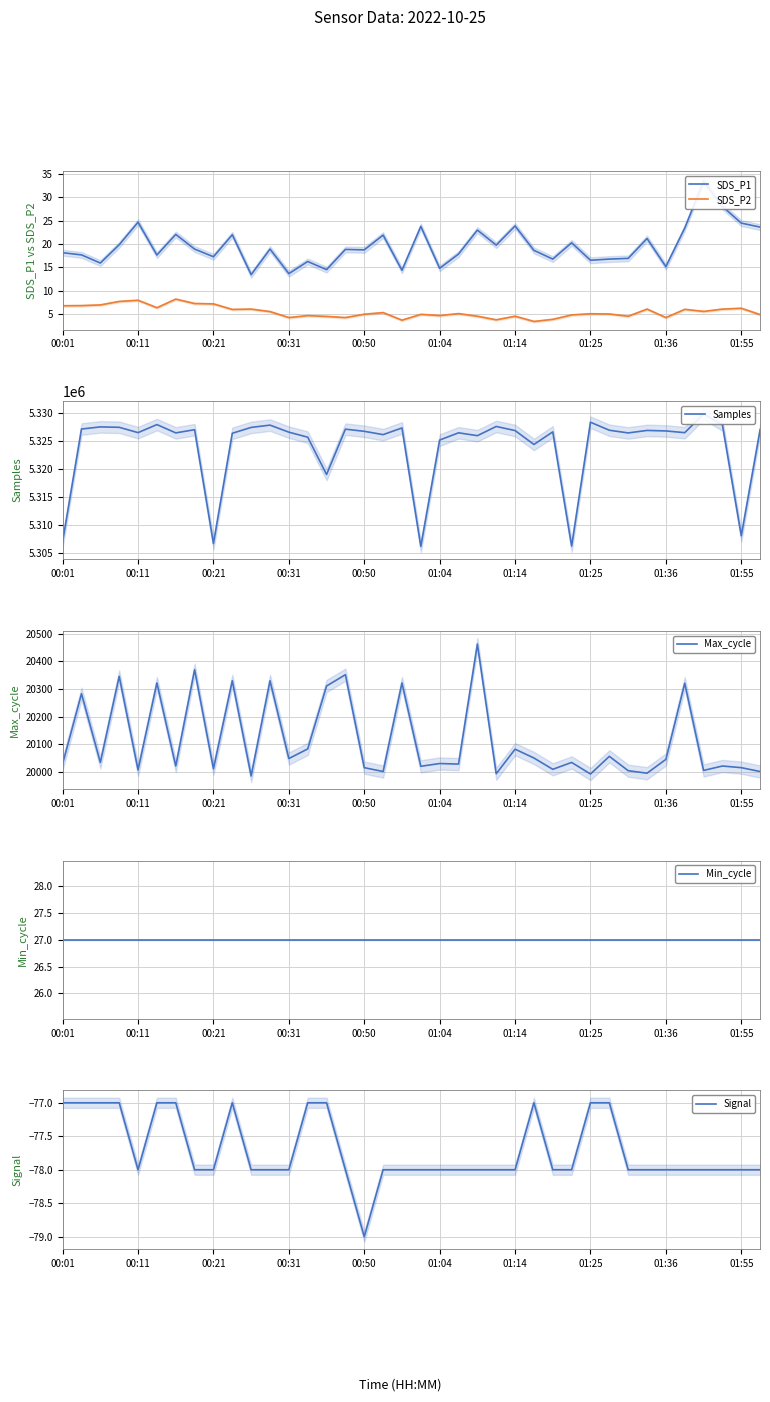

What is the difference between the second highest and second lowest values in the SDS_P2 series?

4.3